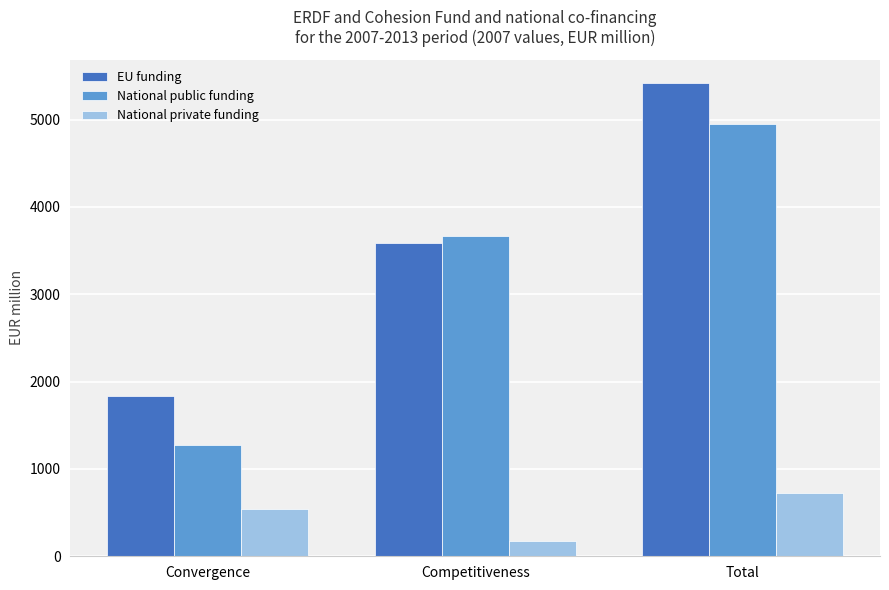

Rank the categories by EU funding value from lowest to highest.

Convergence, Competitiveness, Total